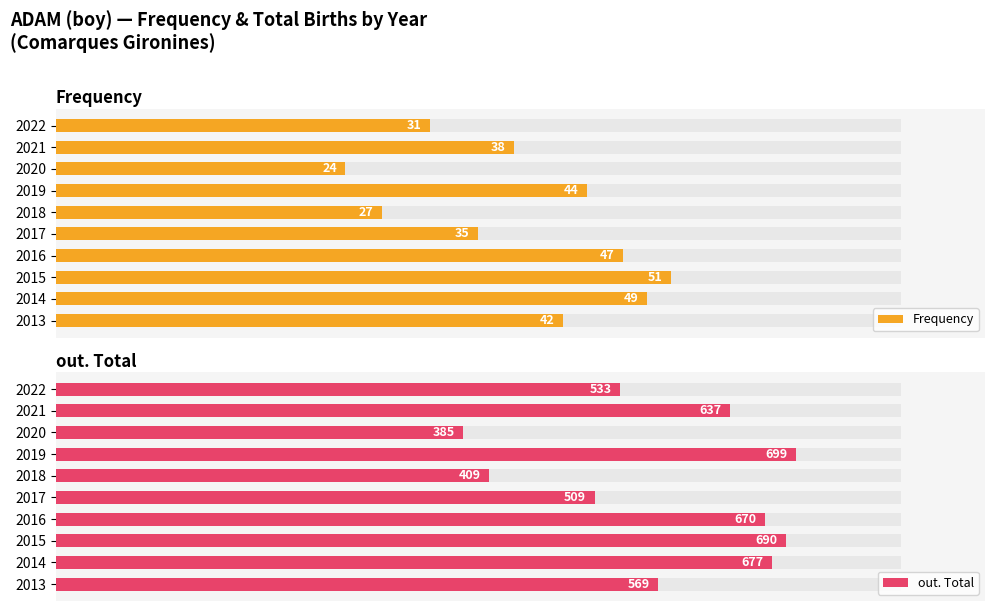

Rank the series by their maximum value, from lowest to highest.

Frequency, out. Total